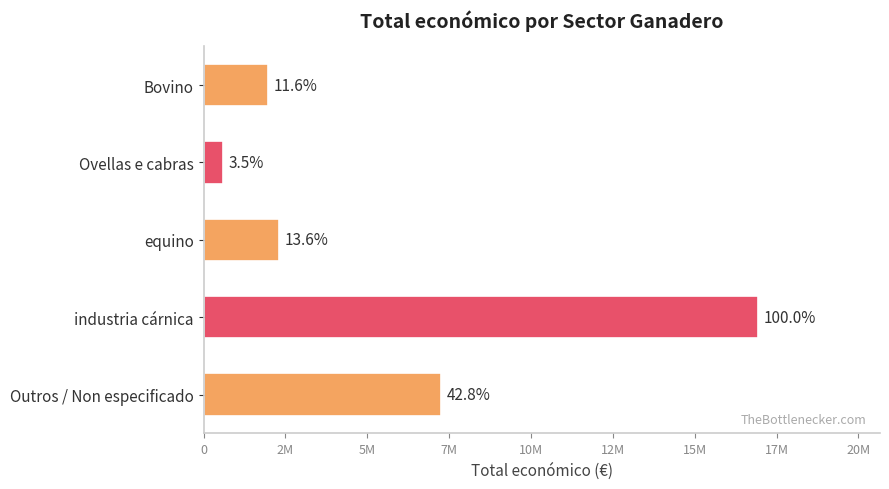

Are the bars horizontal?

Yes